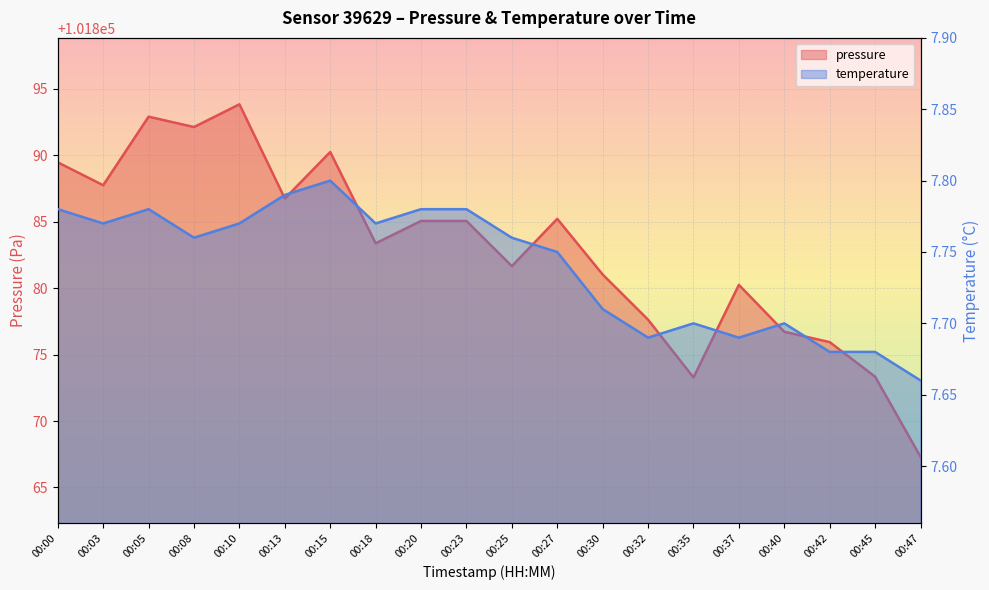

What is the sum of the pressure values at 00:37 and 00:47?

203747.6